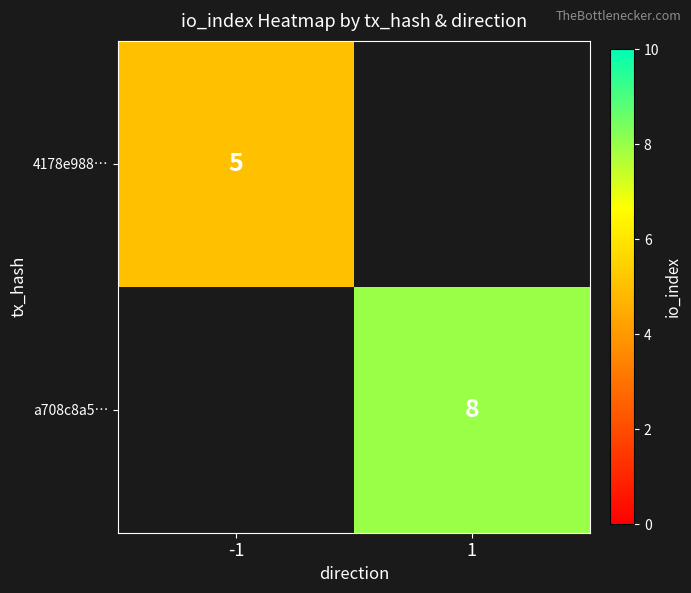

Which label corresponds to the largest value in the chart?

1